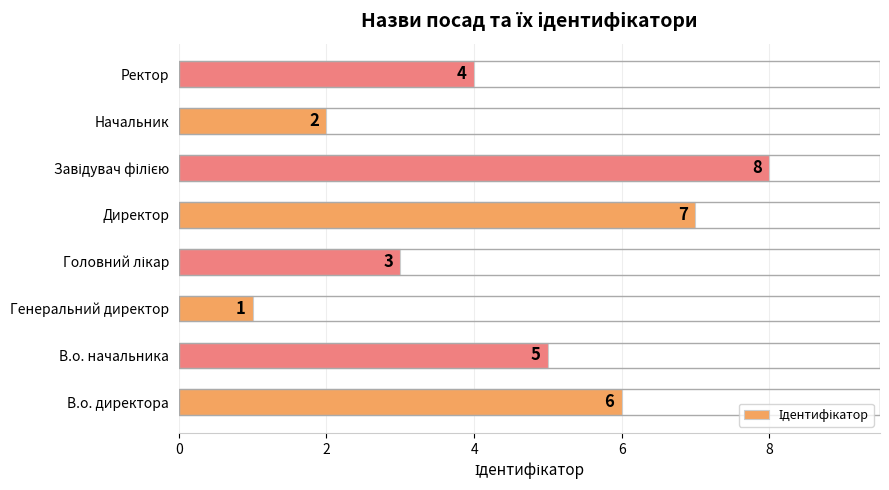

How many series are shown in this chart?

1